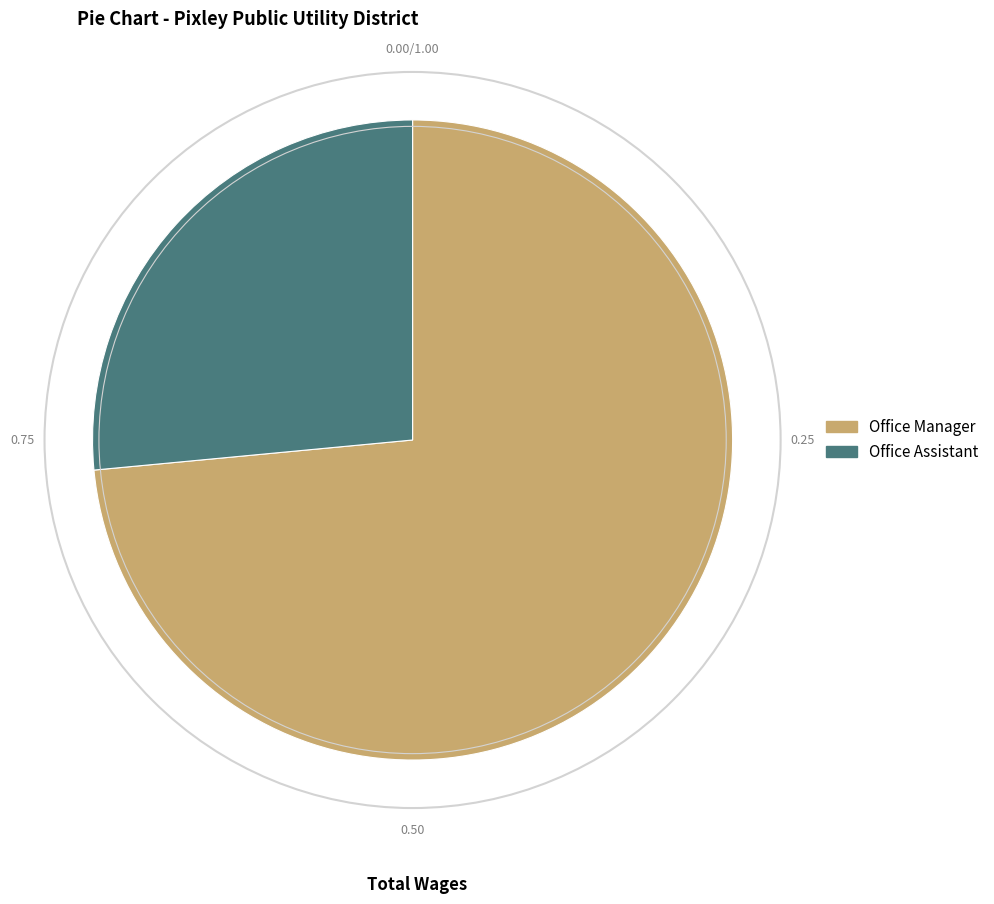

Which slice is the smallest?

Office Assistant